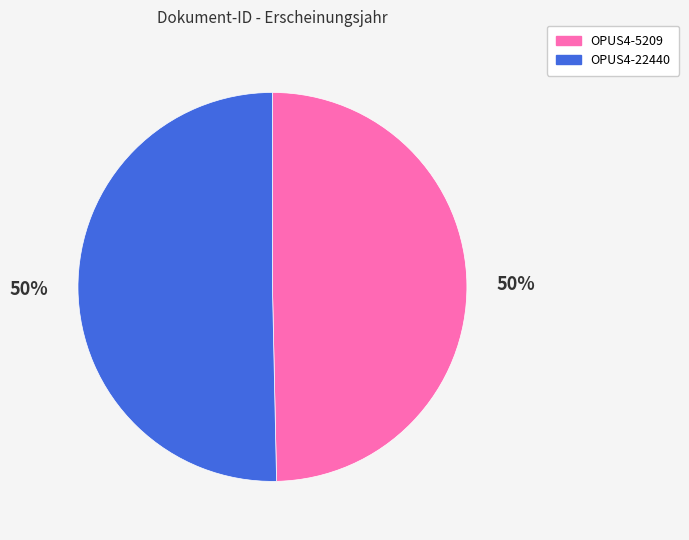

True or false: OPUS4-22440 accounts for 62% of the total.

False